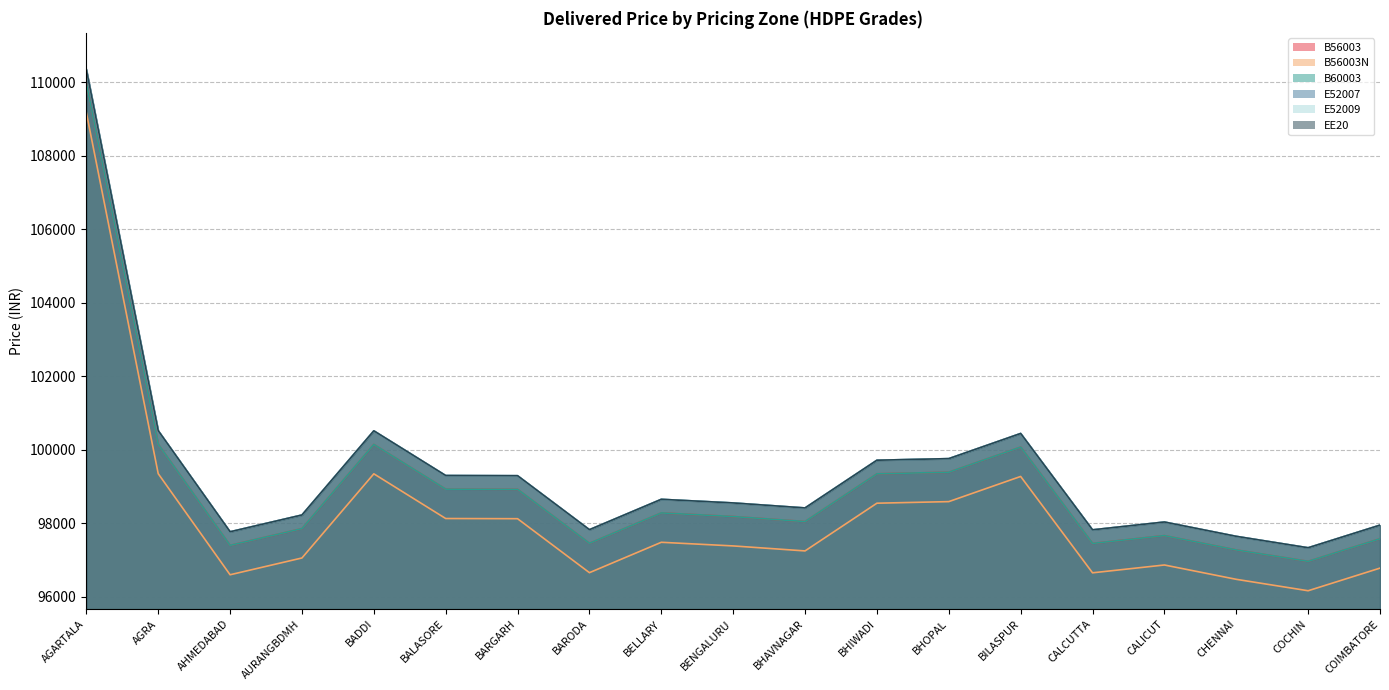

What is the greatest value displayed?

110350